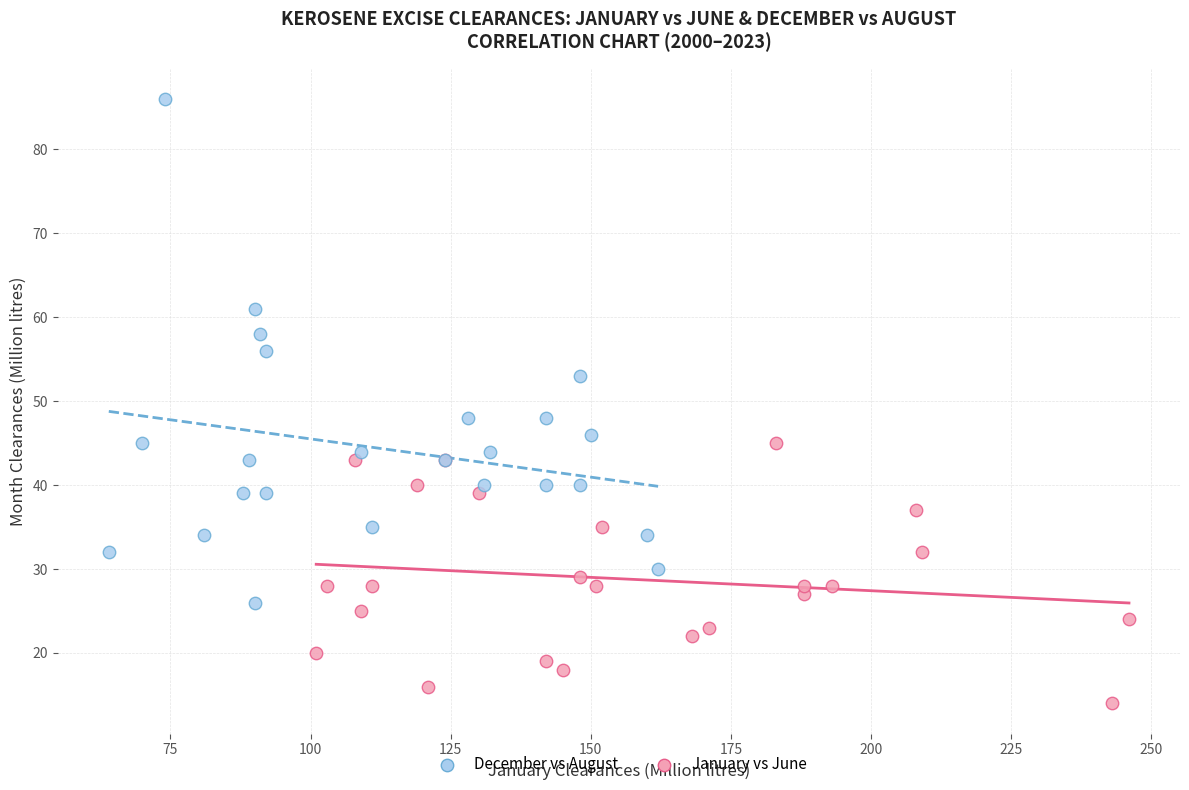

What are all the series names shown in the legend?

December vs August, January vs June